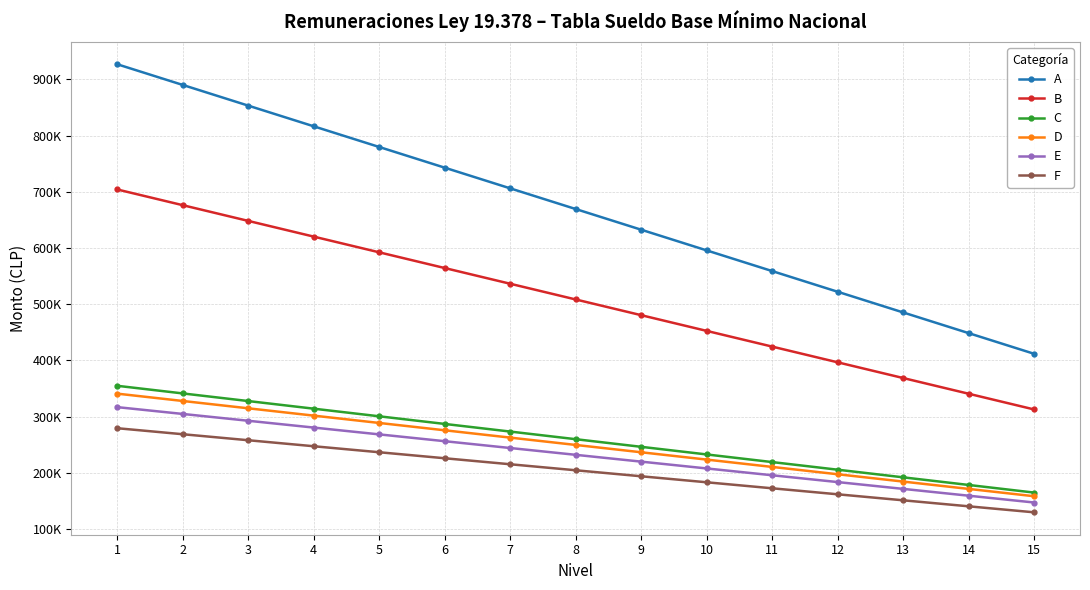

Is this an area chart (filled region under the line)?

No